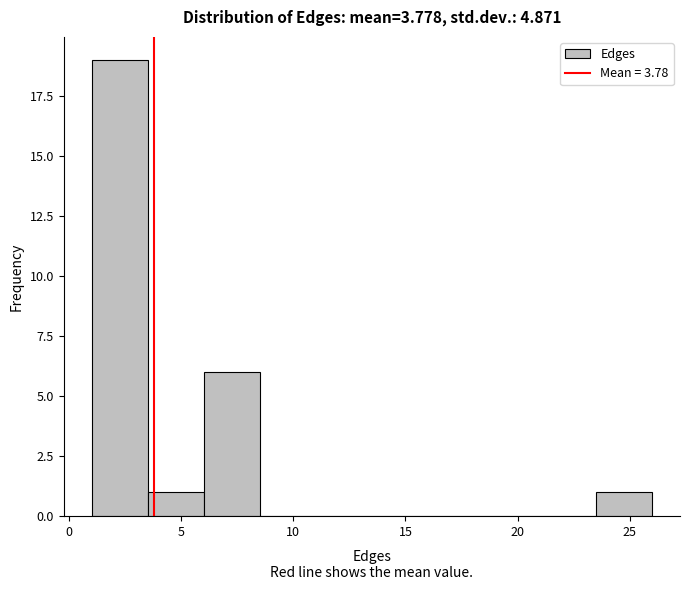

Over which range of the x-axis is the bar tallest?

1.0 to 3.5